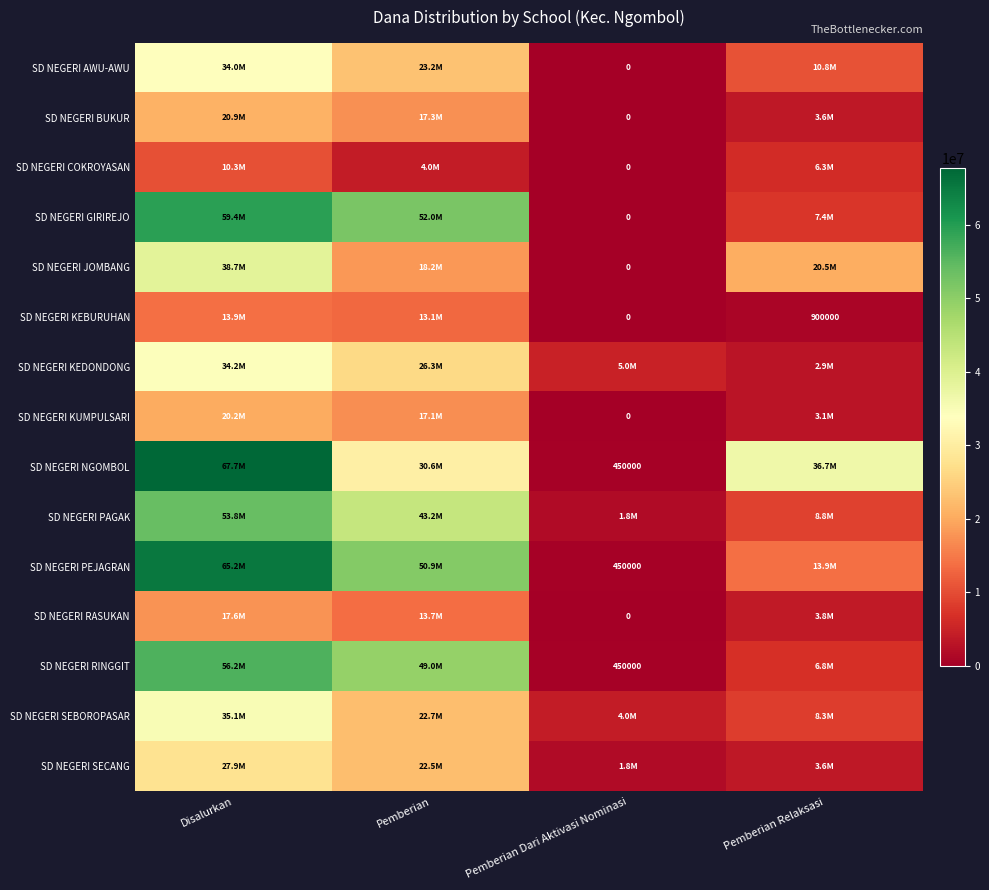

What is the difference between the SD NEGERI COKROYASAN values at Pemberian Dari Aktivasi Nominasi and Pemberian Relaksasi?

6300000